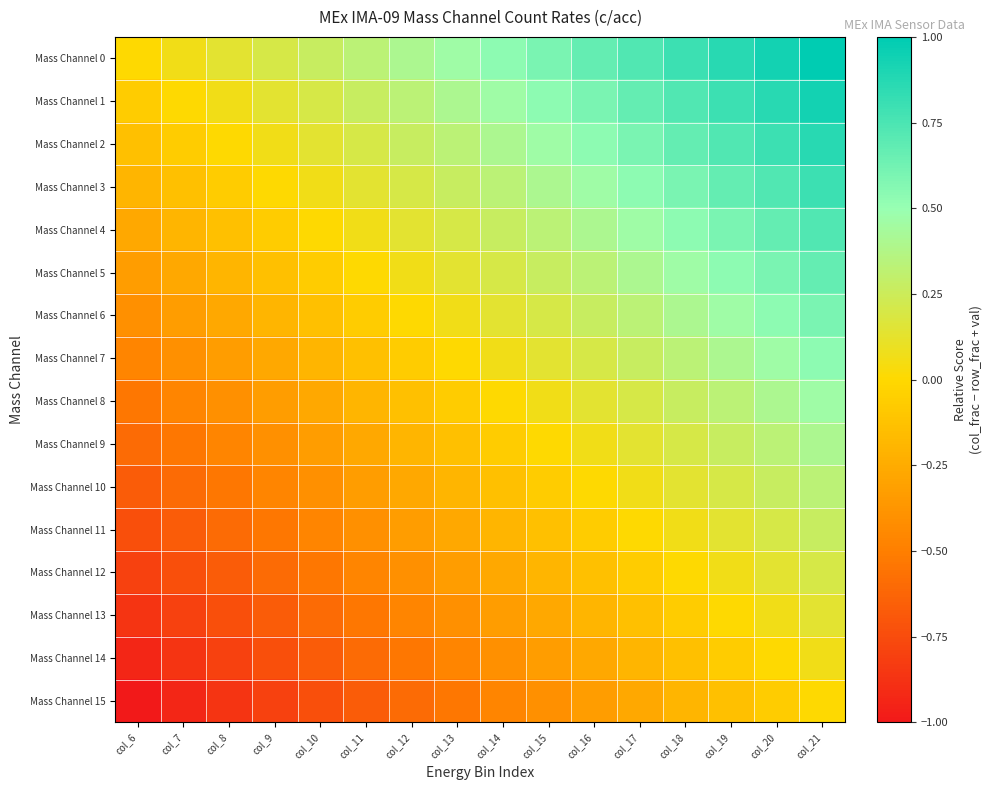

Which series has the largest total across all categories?

Mass Channel 0